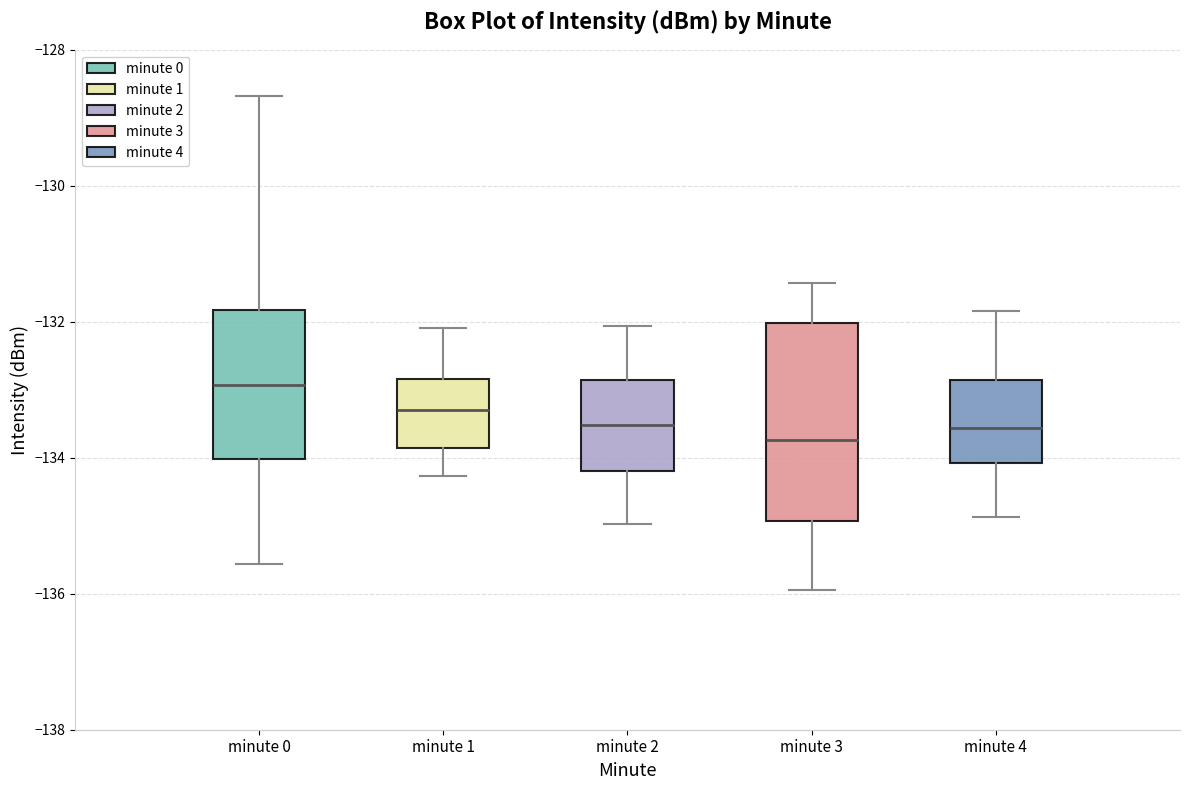

Which box is the tallest, from its lower edge to its upper edge?

minute 3